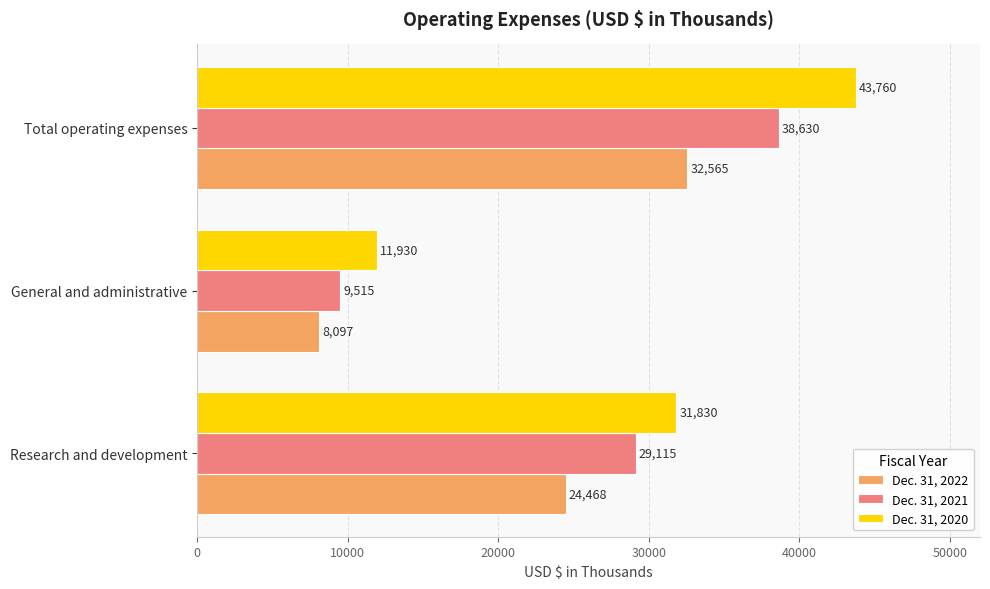

Count the Dec. 31, 2020 values in the range 11930 to 43760.

3